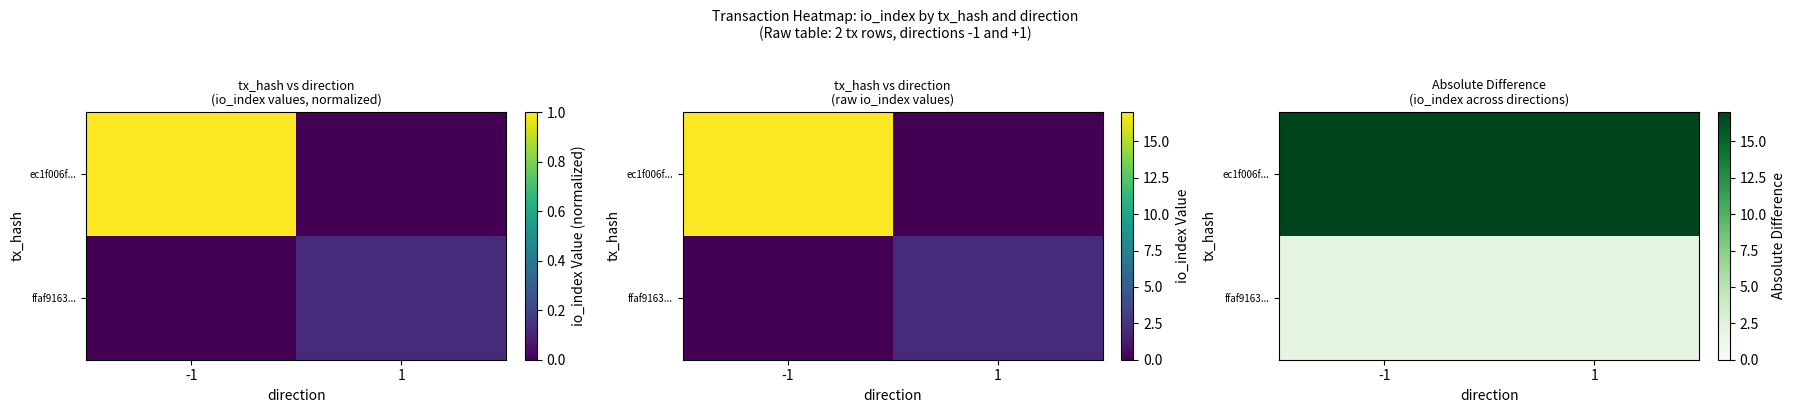

True or false: ffaf9163... has a value of 2 at 1.

True